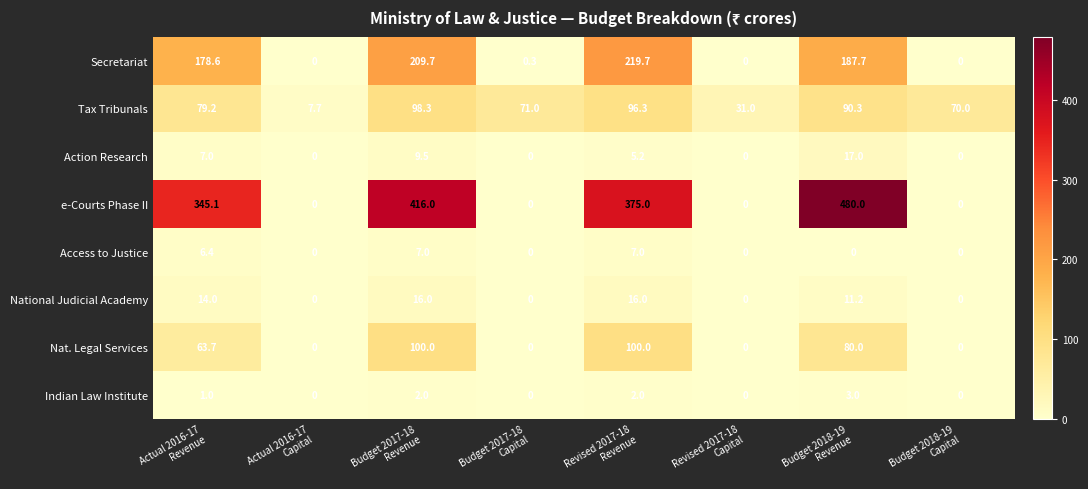

What is the difference between the maximum and minimum values in the Action Research series?

17.0